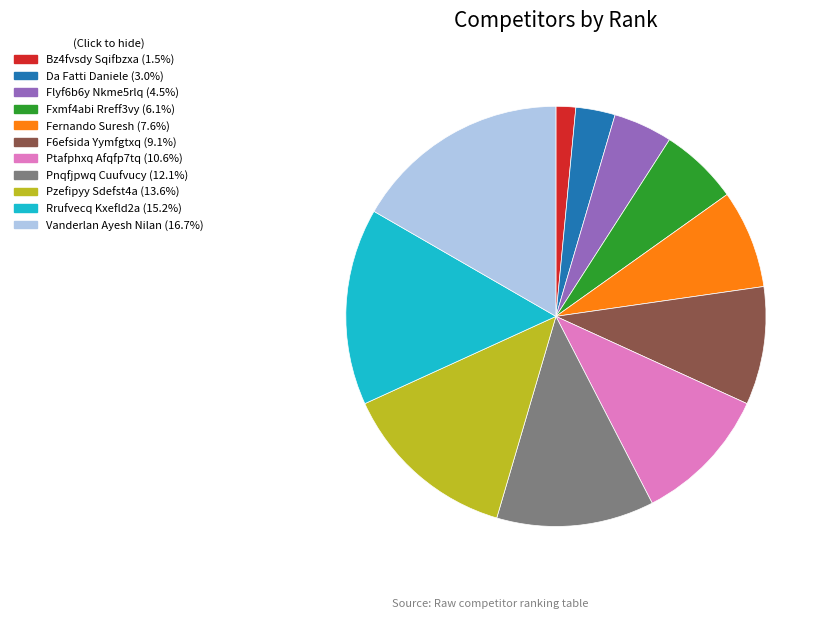

Approximately how many times larger is the value at Ptafphxq Afqfp7tq compared to Bz4fvsdy Sqifbzxa?

7.0